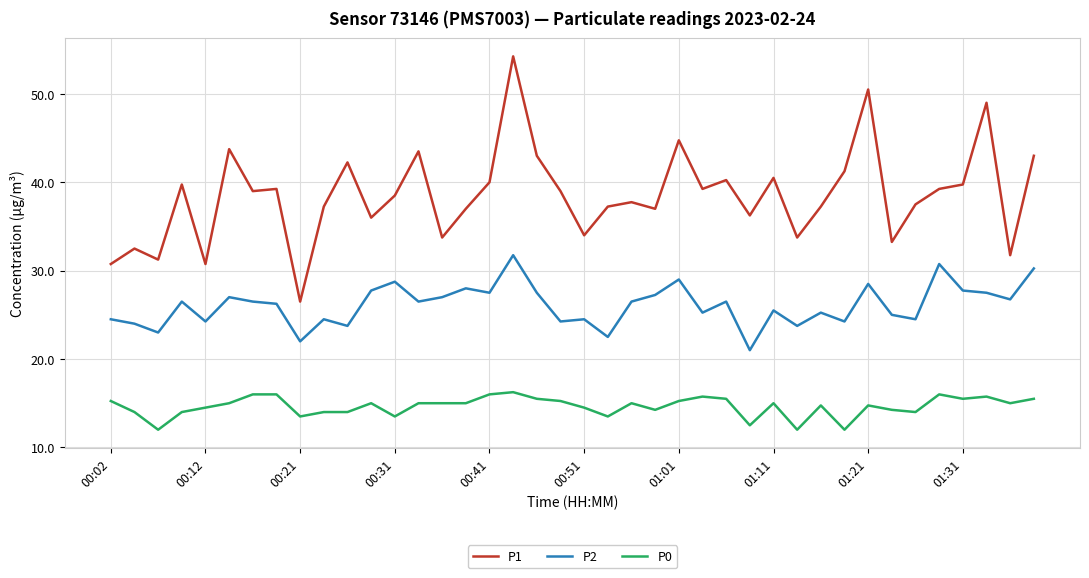

What is the minimum value for P0?

12.0